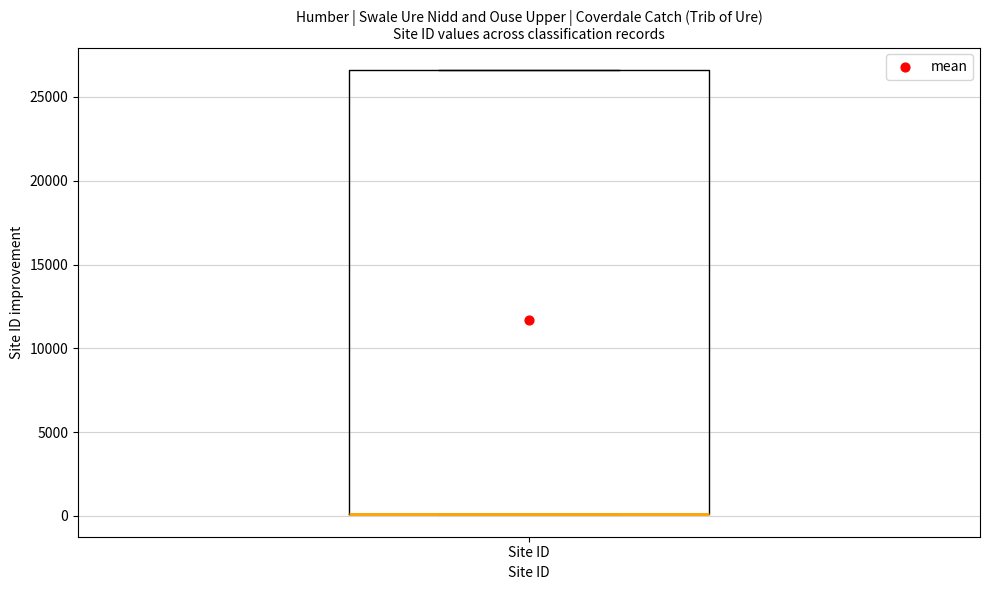

Where is the upper edge of the box for Site ID on the y-axis? The values are not printed on the chart, so give them approximately, as read against the axis.

26500